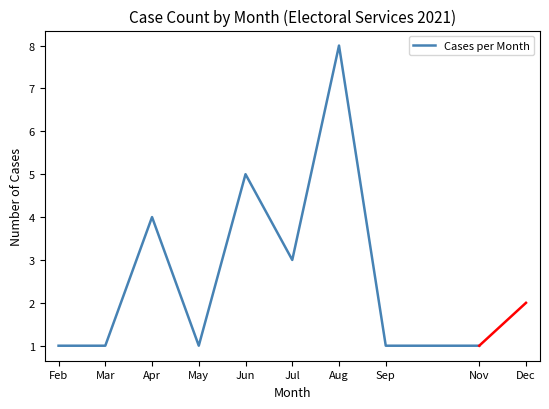

What position from the left is Apr?

3